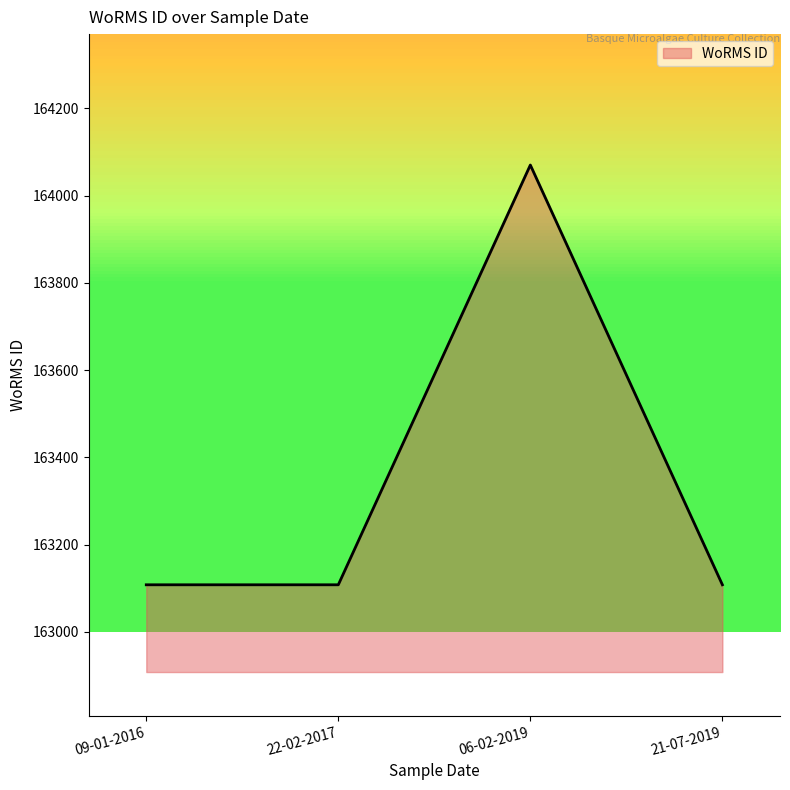

What position from the left is 09-01-2016?

1